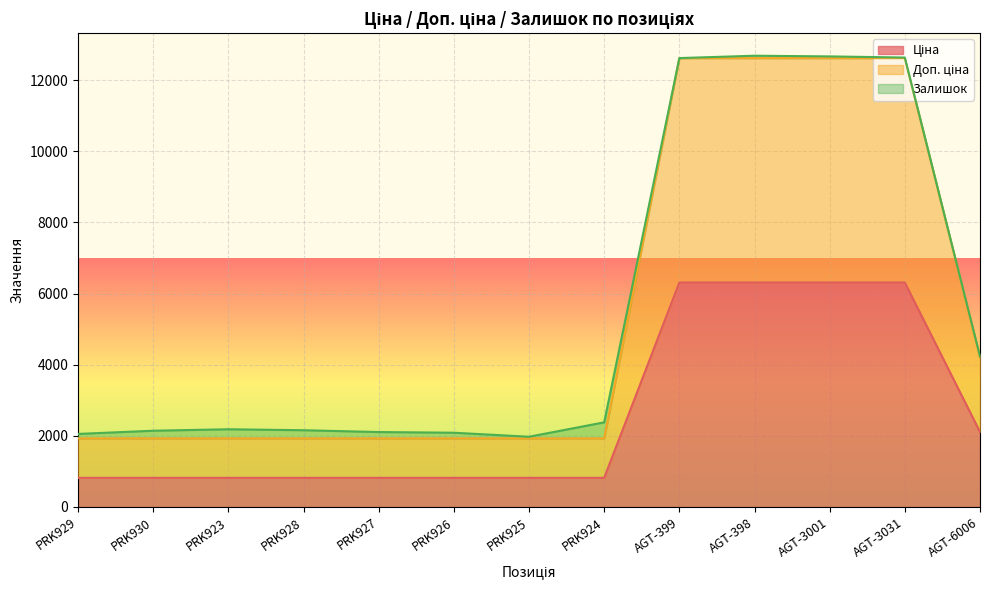

True or false: Ціна and Доп. ціна intersect in this chart.

False